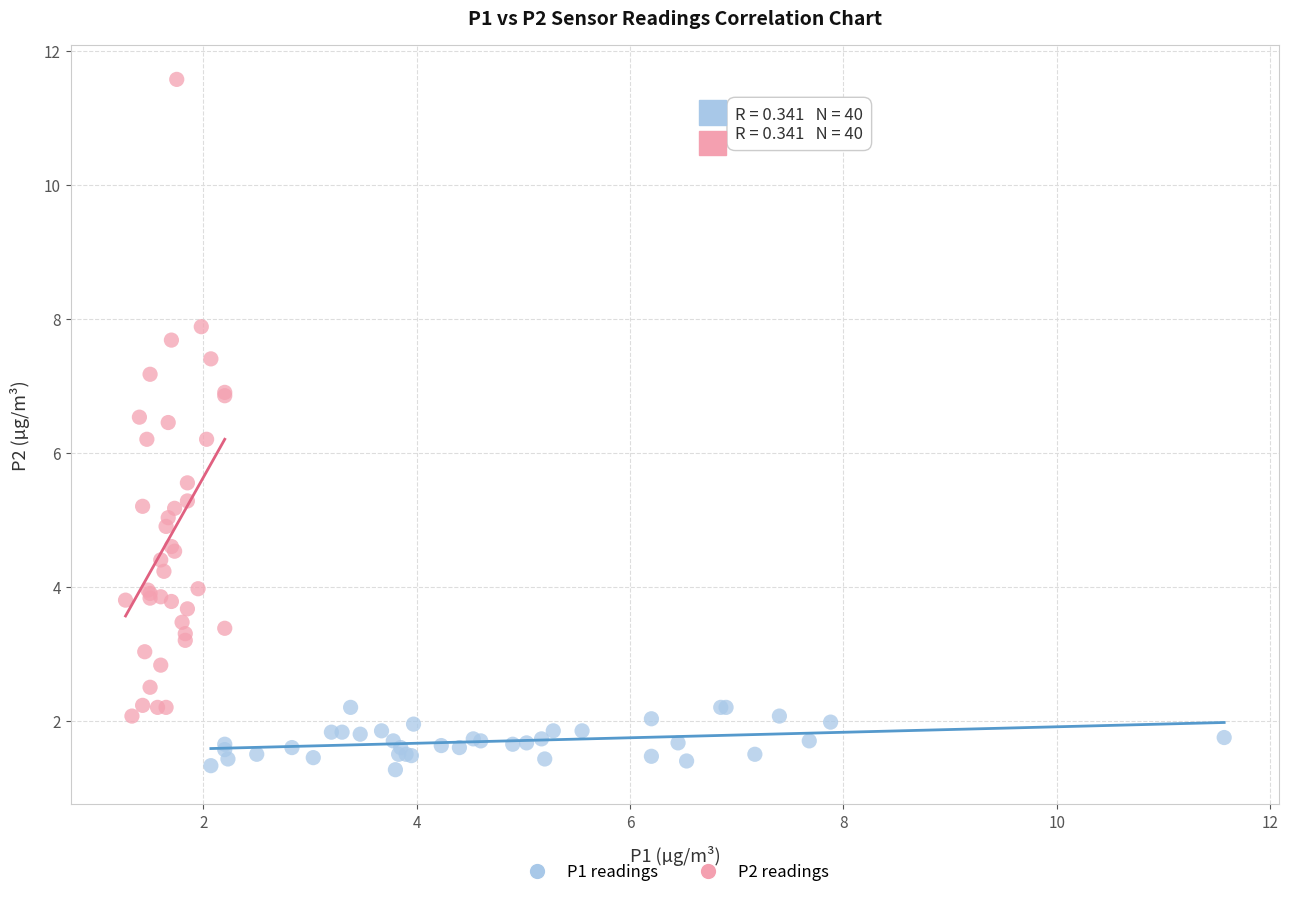

Which series has the largest Y range (max minus min)?

P2 readings